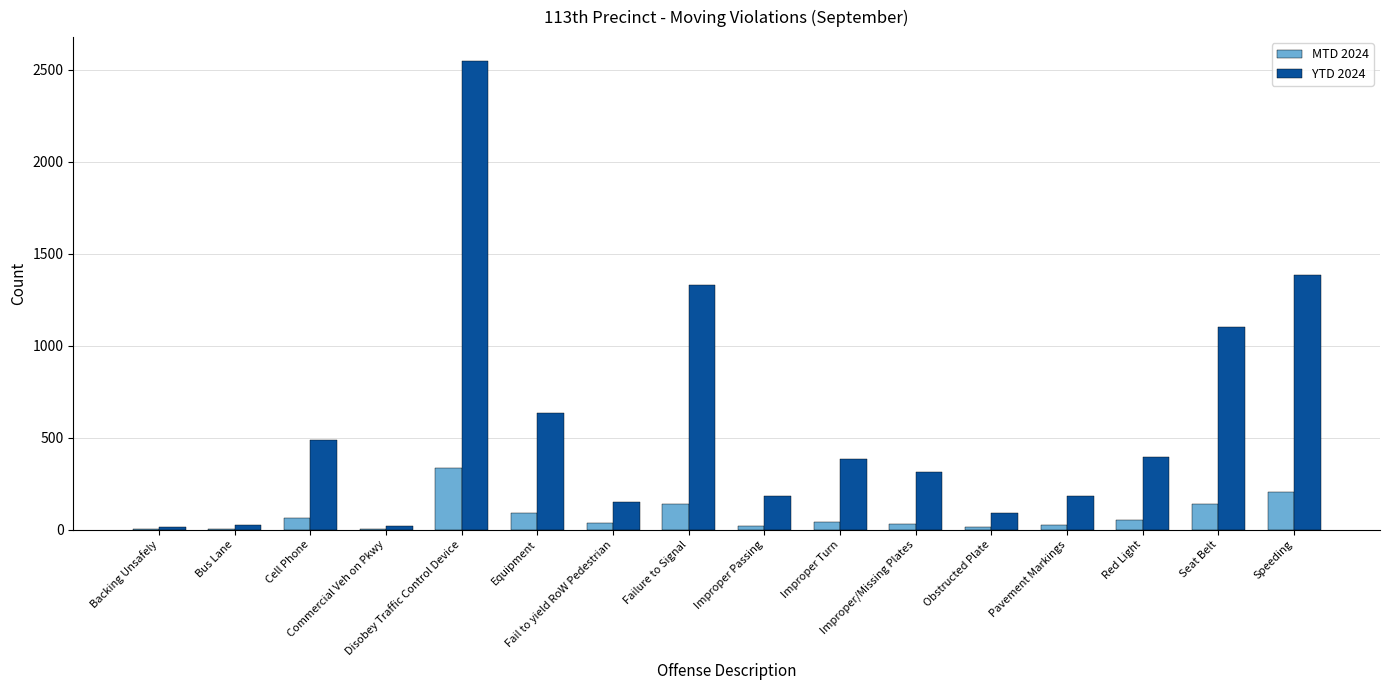

Which series has the largest total across all categories?

YTD 2024